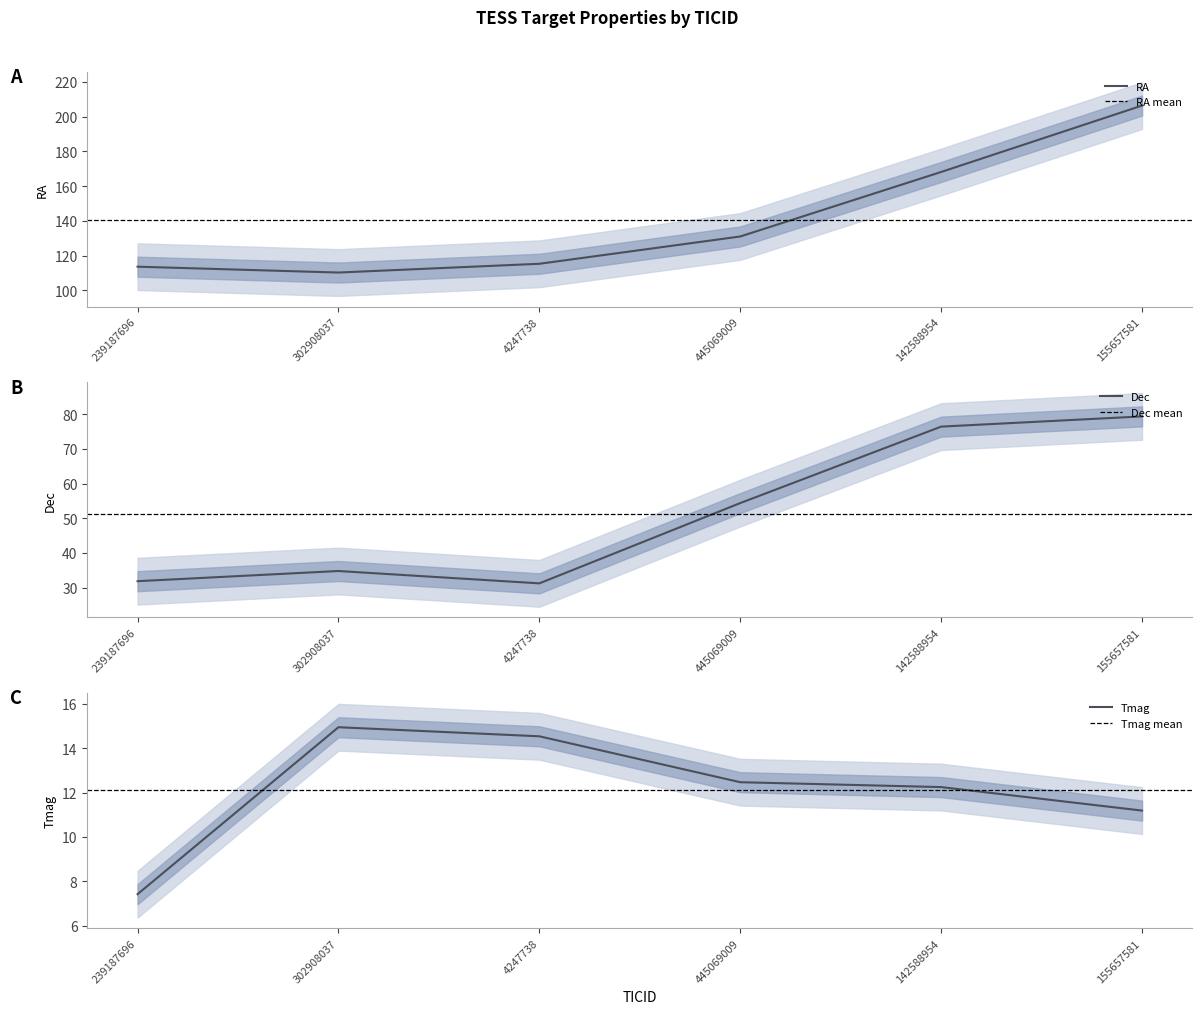

What position from the left is 445069009?

4